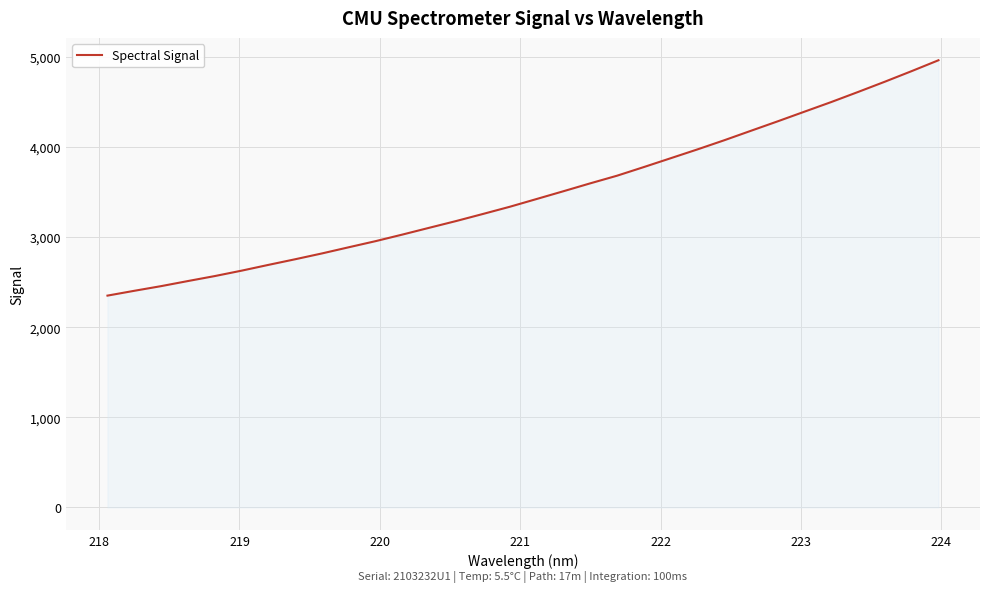

What is the minimum value shown in the chart?

2350.1